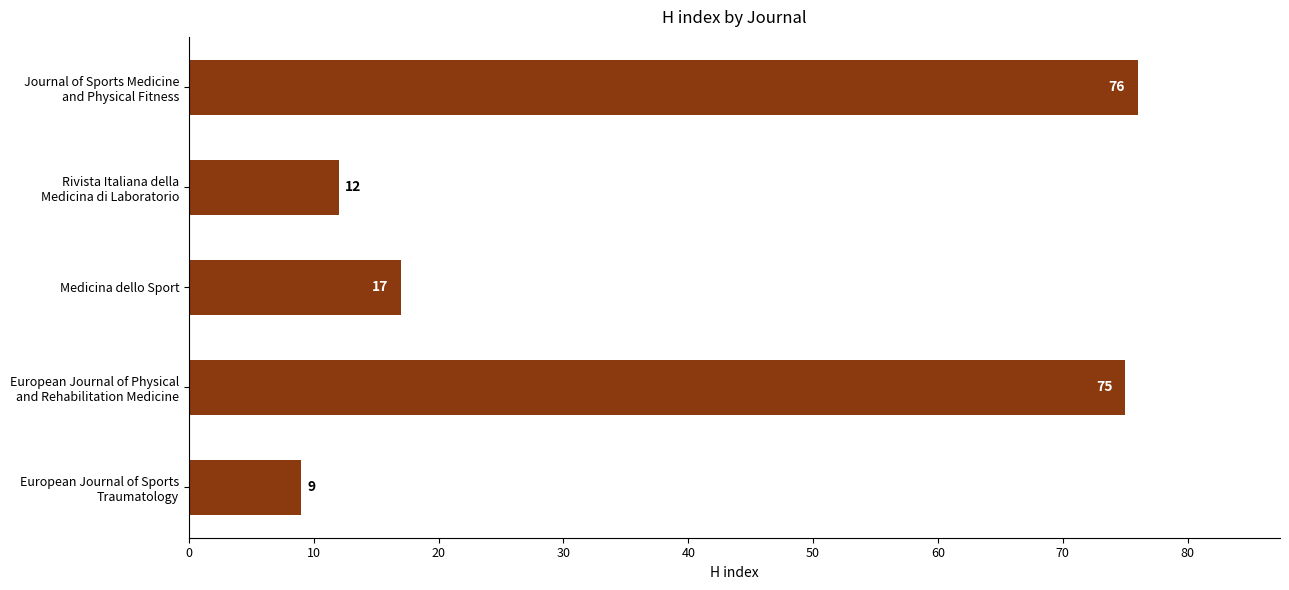

Count the number of categories in the chart.

5